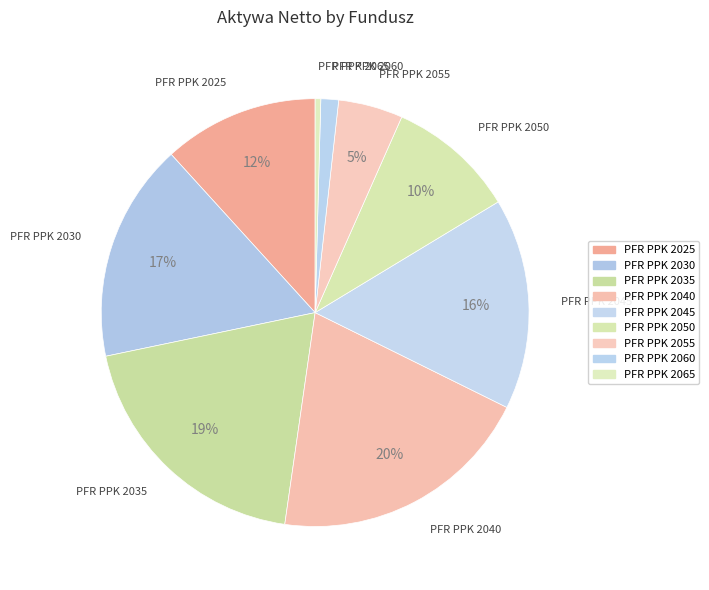

Rank the categories by value from lowest to highest.

PFR PPK 2065, PFR PPK 2060, PFR PPK 2055, PFR PPK 2050, PFR PPK 2025, PFR PPK 2045, PFR PPK 2030, PFR PPK 2035, PFR PPK 2040